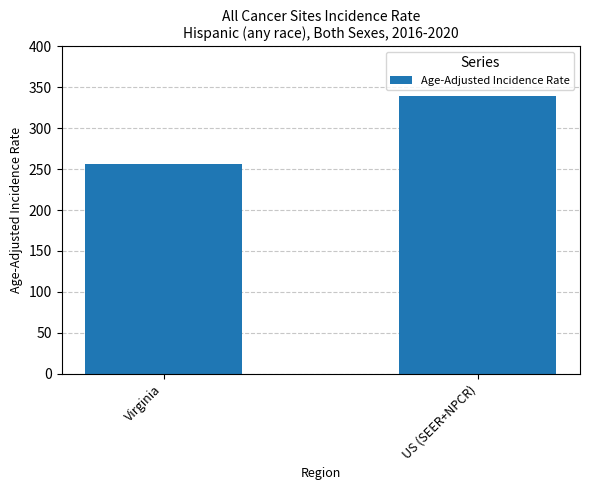

What is the maximum value shown in the chart?

339.6